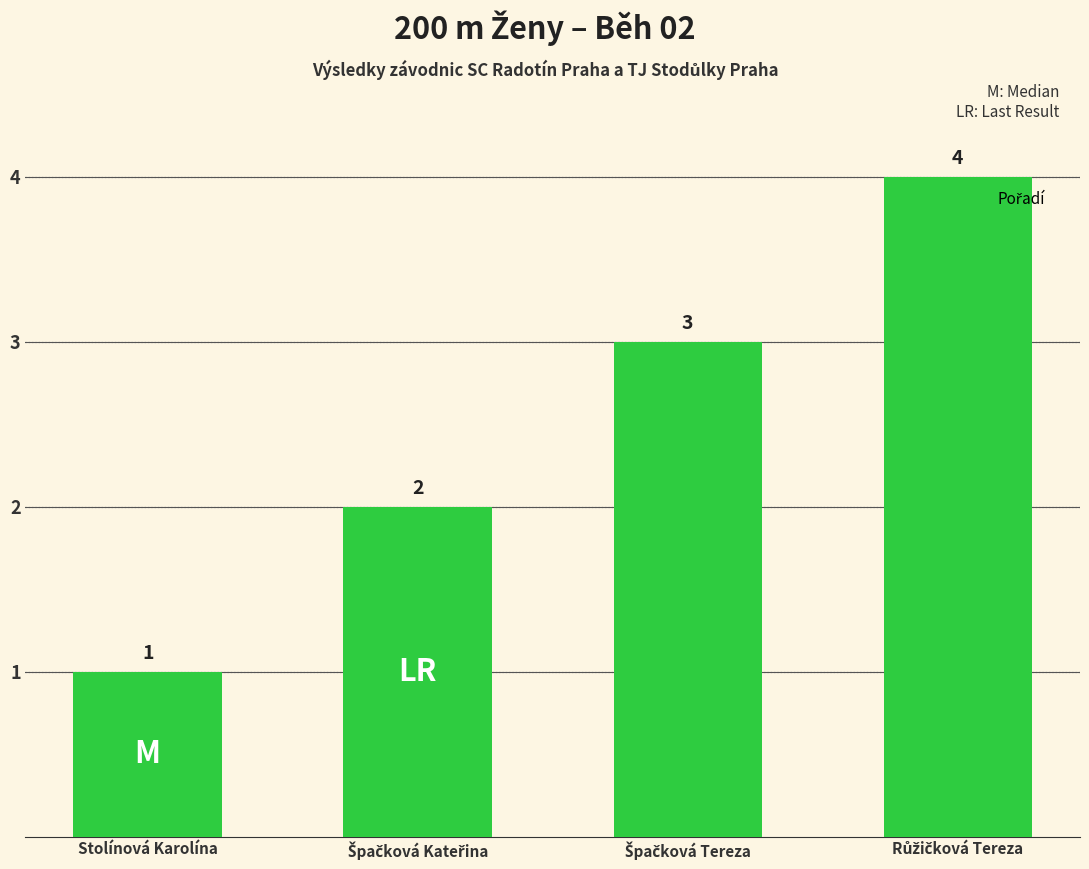

What position from the left is Stolínová Karolína?

1